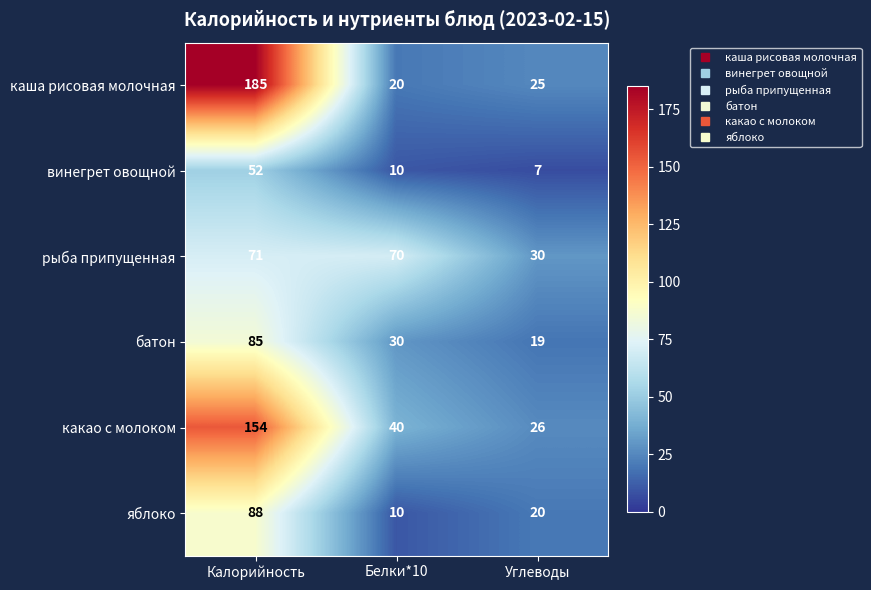

At which category does the chart reach its minimum across all series?

Углеводы